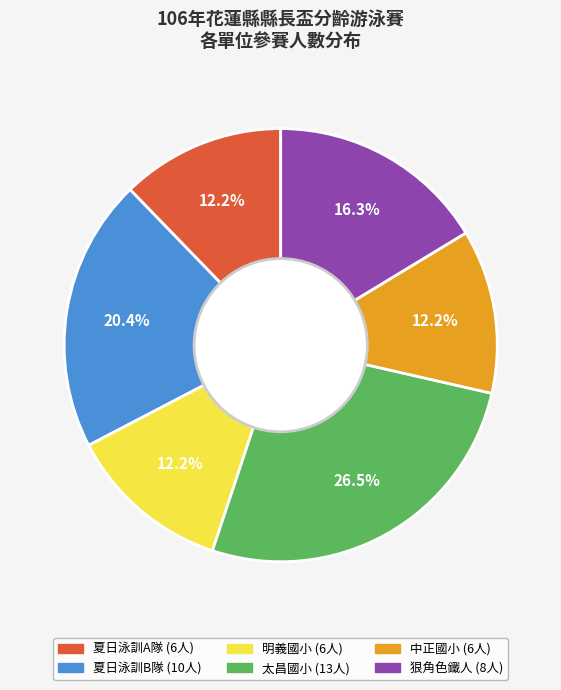

Is there any slice that represents more than half of the pie?

No